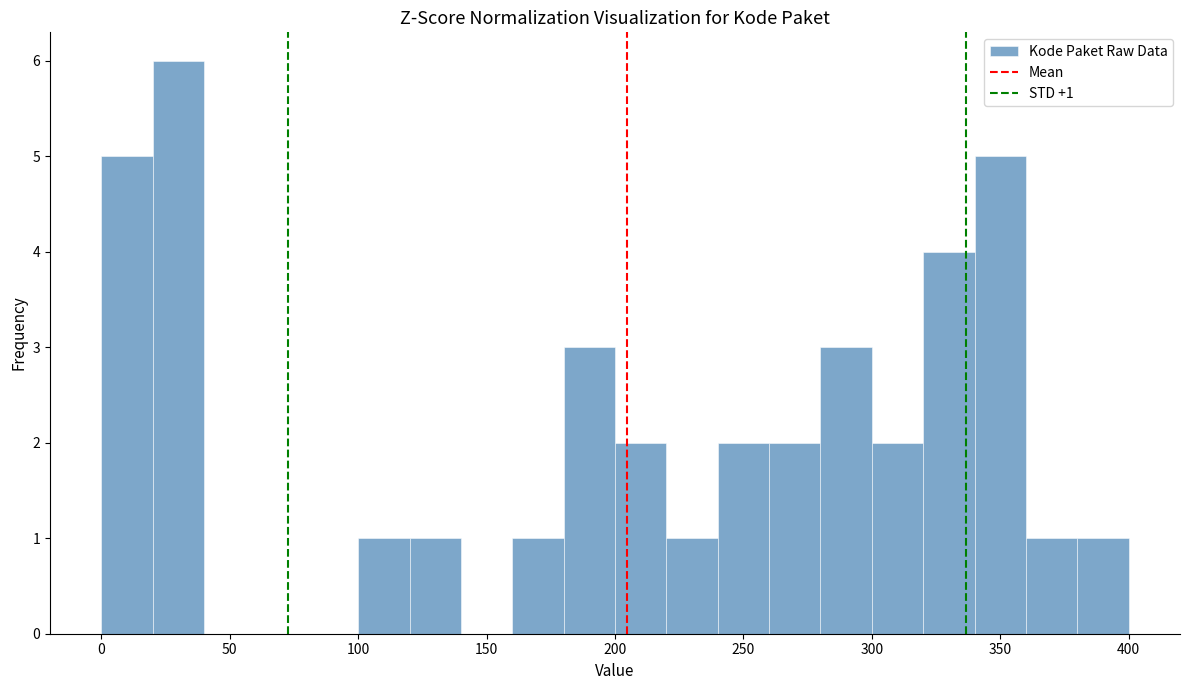

Over which range of the x-axis is the bar tallest?

20 to 40